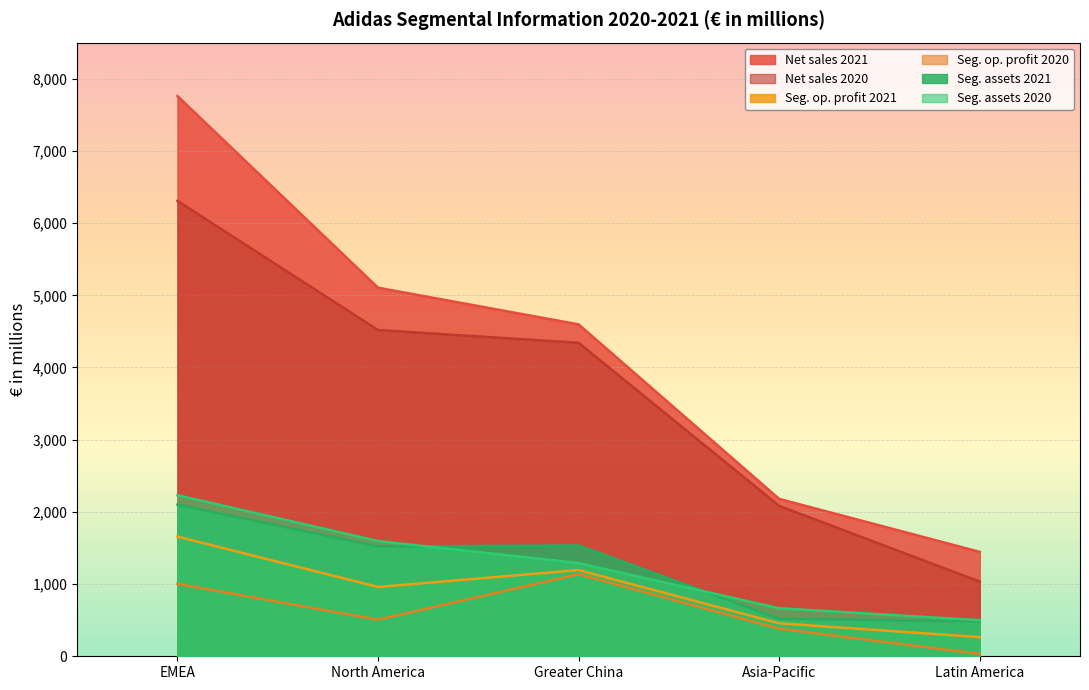

What is the label of the 5th point from the right?

EMEA